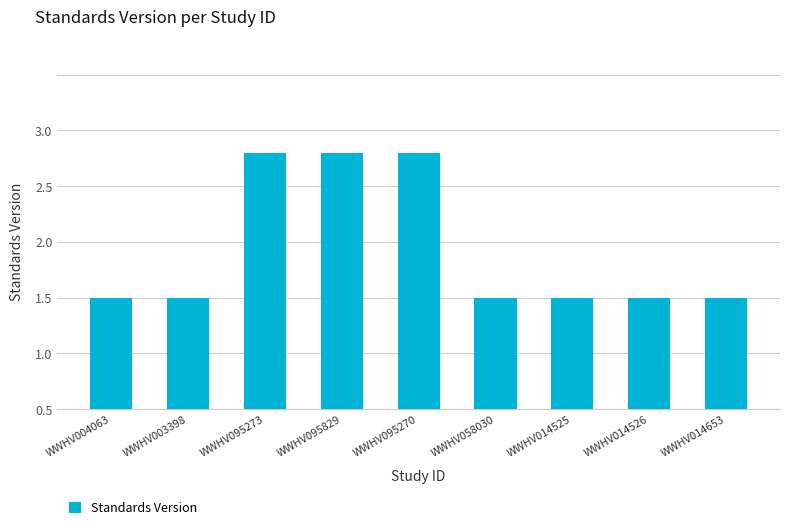

Between WWHV058030 and WWHV095829, which is larger?

WWHV095829